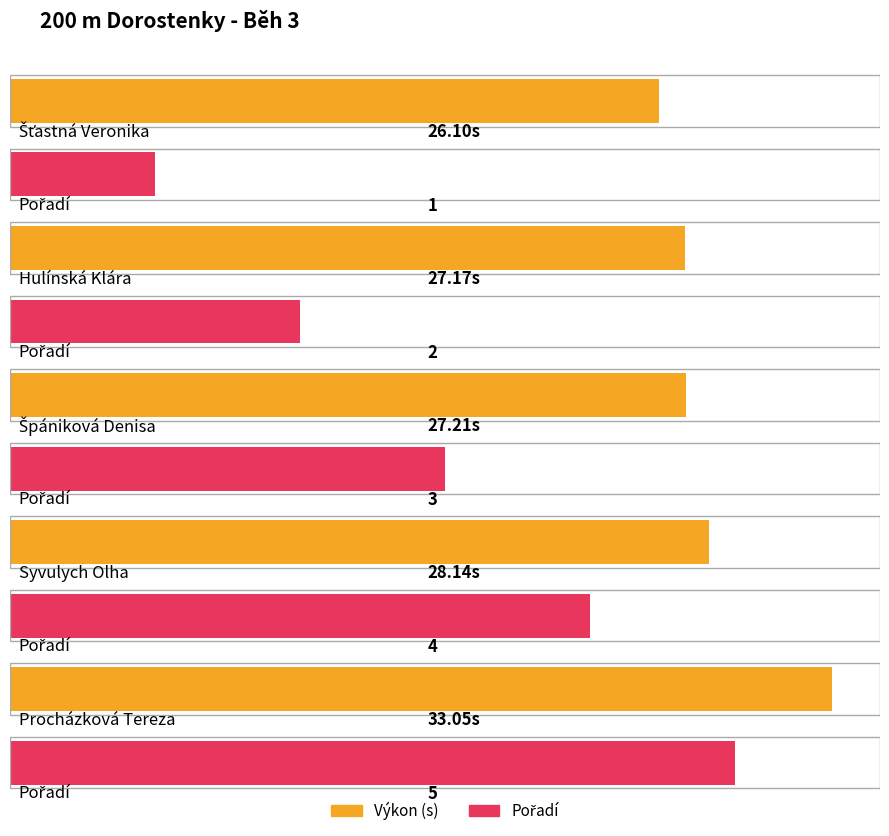

What is the difference between the second highest and minimum values in the Výkon series?

2.0